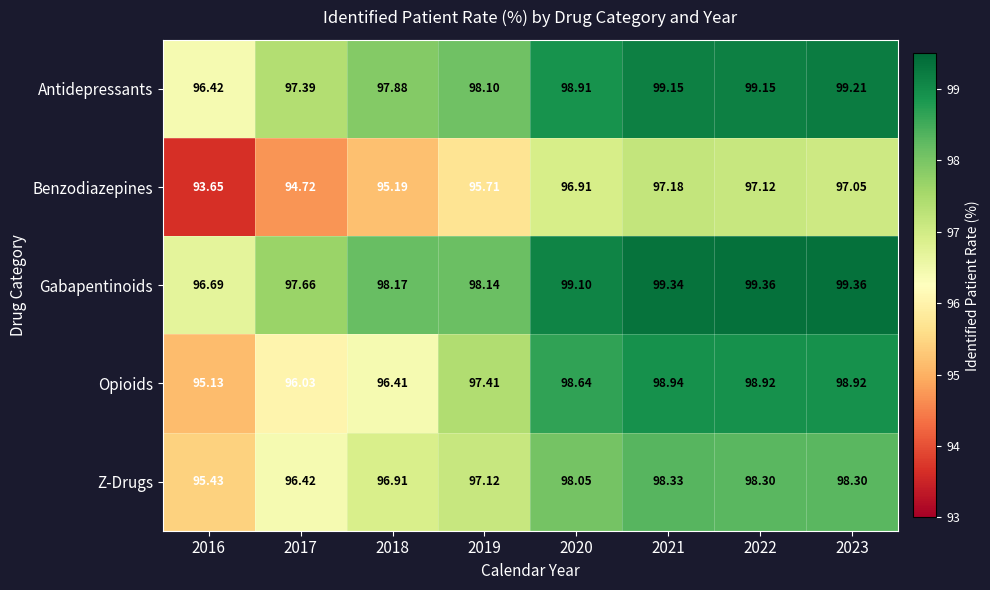

Rank the series by their maximum value, from lowest to highest.

Benzodiazepines, Z-Drugs, Opioids, Antidepressants, Gabapentinoids